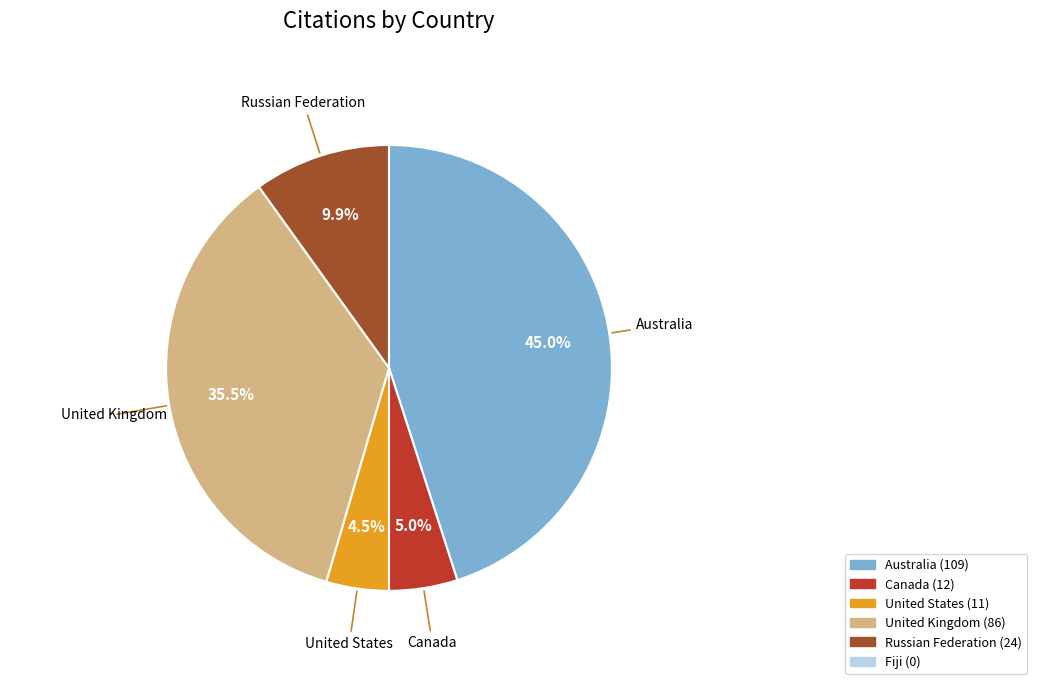

What is the largest slice in the pie chart?

Australia